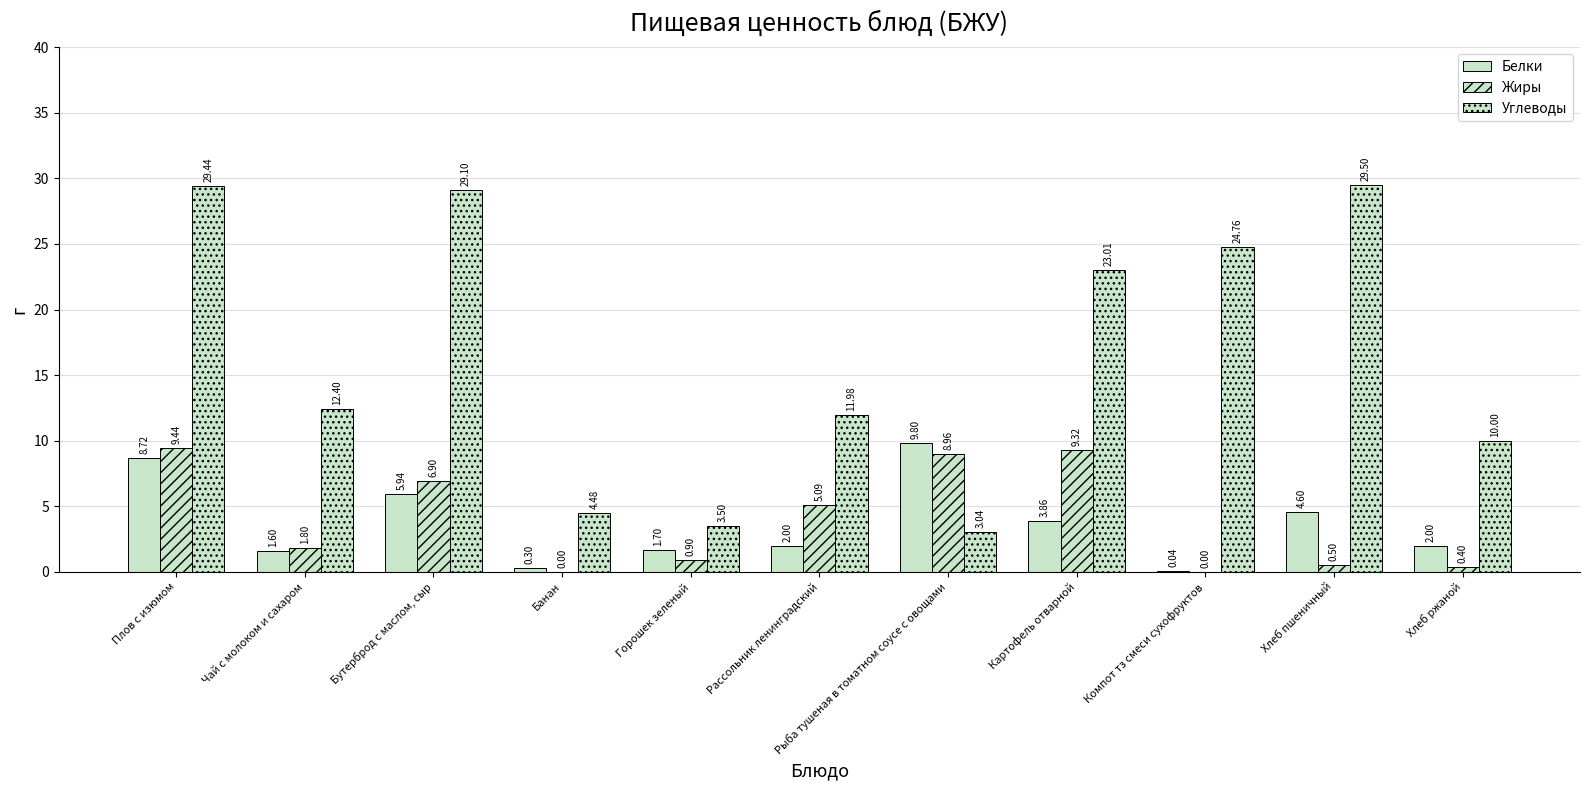

How many groups of bars are there?

11